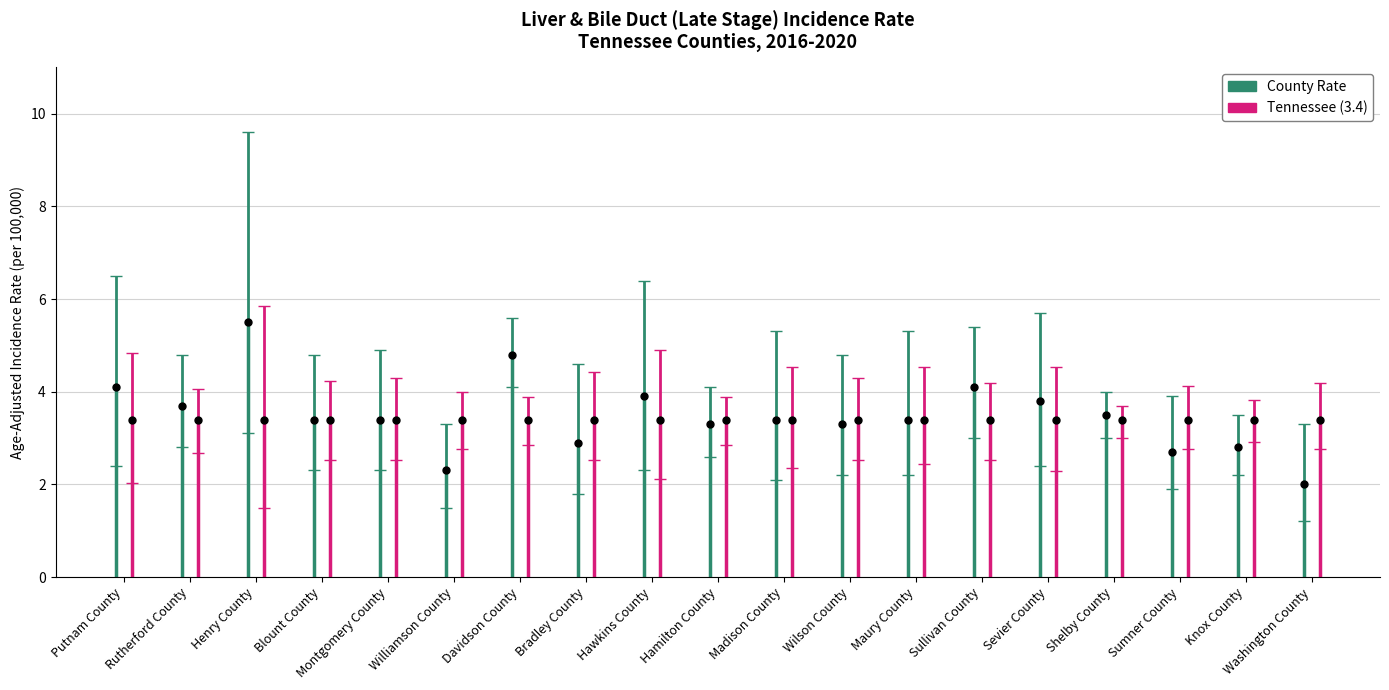

Reading left to right, list all the values displayed in this chart.

Age-Adjusted Incidence Rate: 4.1	3.7	5.5	3.4	3.4	2.3	4.8	2.9	3.9	3.3	3.4	3.3	3.4	4.1	3.8	3.5	2.7	2.8	2.0
Lower 95% CI: 2.4	2.8	3.1	2.3	2.3	1.5	4.1	1.8	2.3	2.6	2.1	2.2	2.2	3.0	2.4	3.0	1.9	2.2	1.2
Upper 95% CI: 6.5	4.8	9.6	4.8	4.9	3.3	5.6	4.6	6.4	4.1	5.3	4.8	5.3	5.4	5.7	4.0	3.9	3.5	3.3